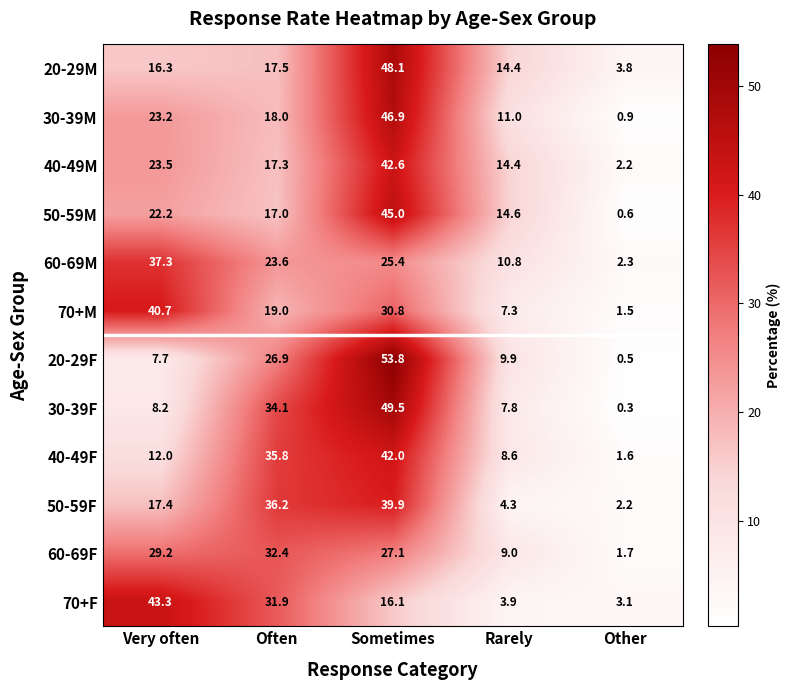

What is the difference between the 40-49F values at Sometimes and Often?

6.2